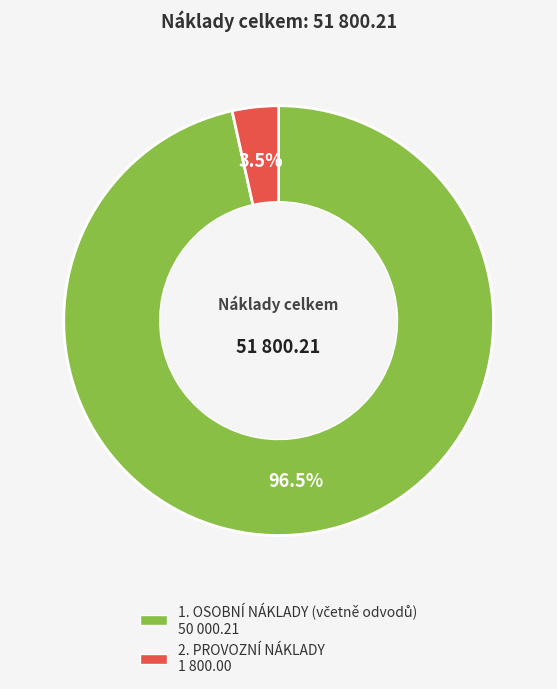

What portion of the pie excludes 2. PROVOZNÍ NÁKLADY?

96.5%